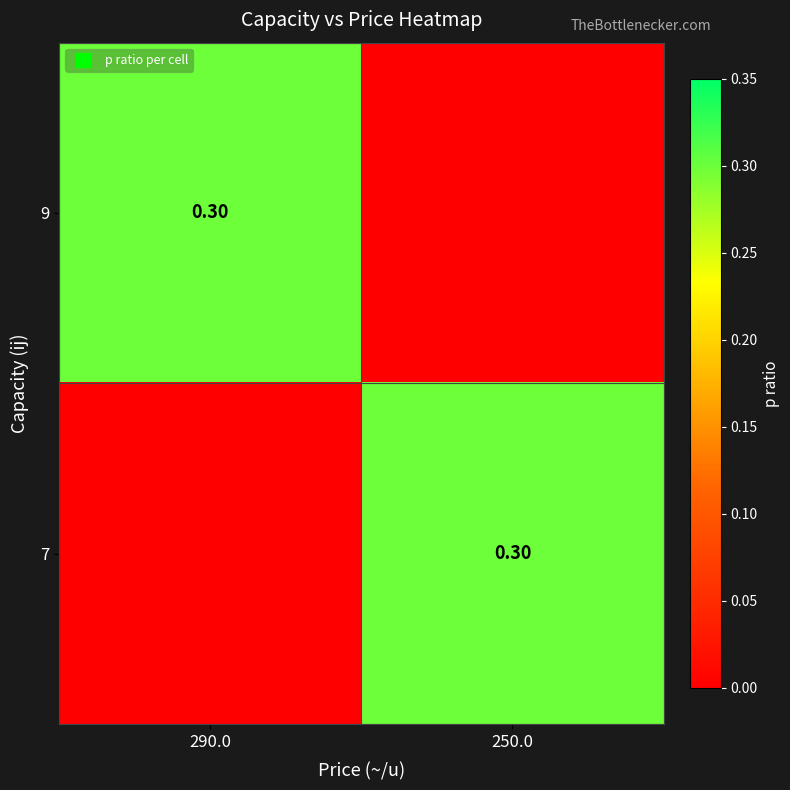

Between 250.0 and 290.0, which is larger?

290.0